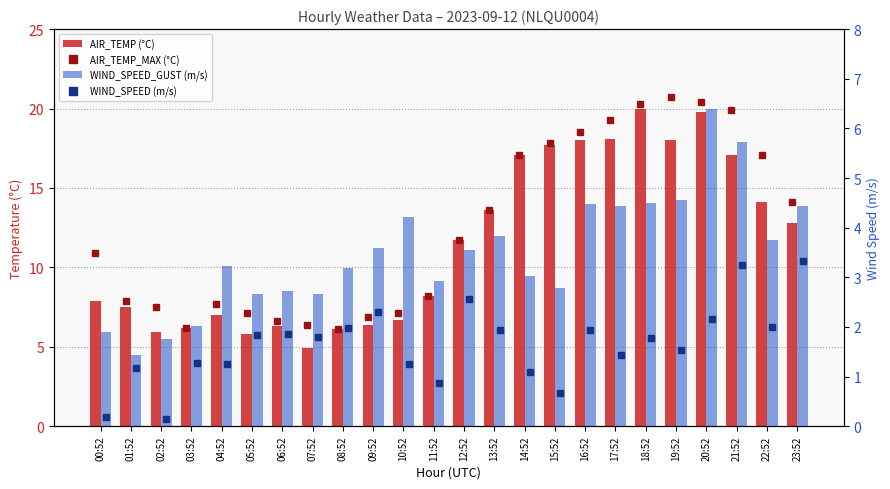

Rank the series at 03:52 from lowest to highest value.

WIND_SPEED, WIND_SPEED_GUST, AIR_TEMP_MAX, AIR_TEMP